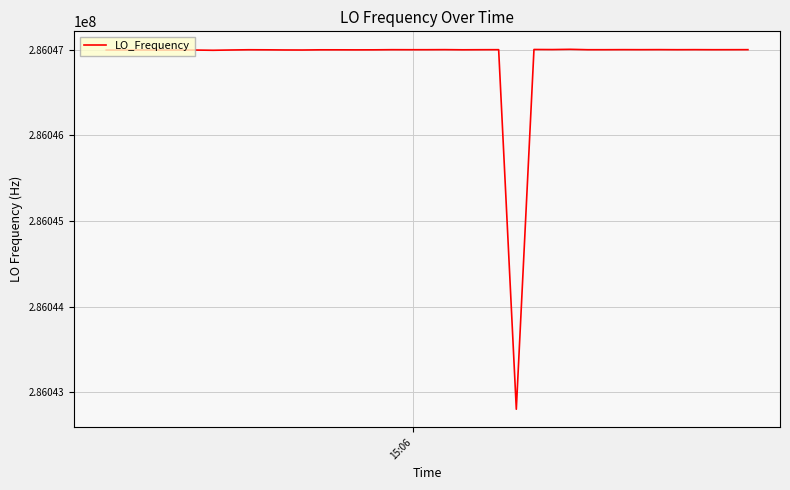

True or false: the data has more than 2 interior local peaks.

True